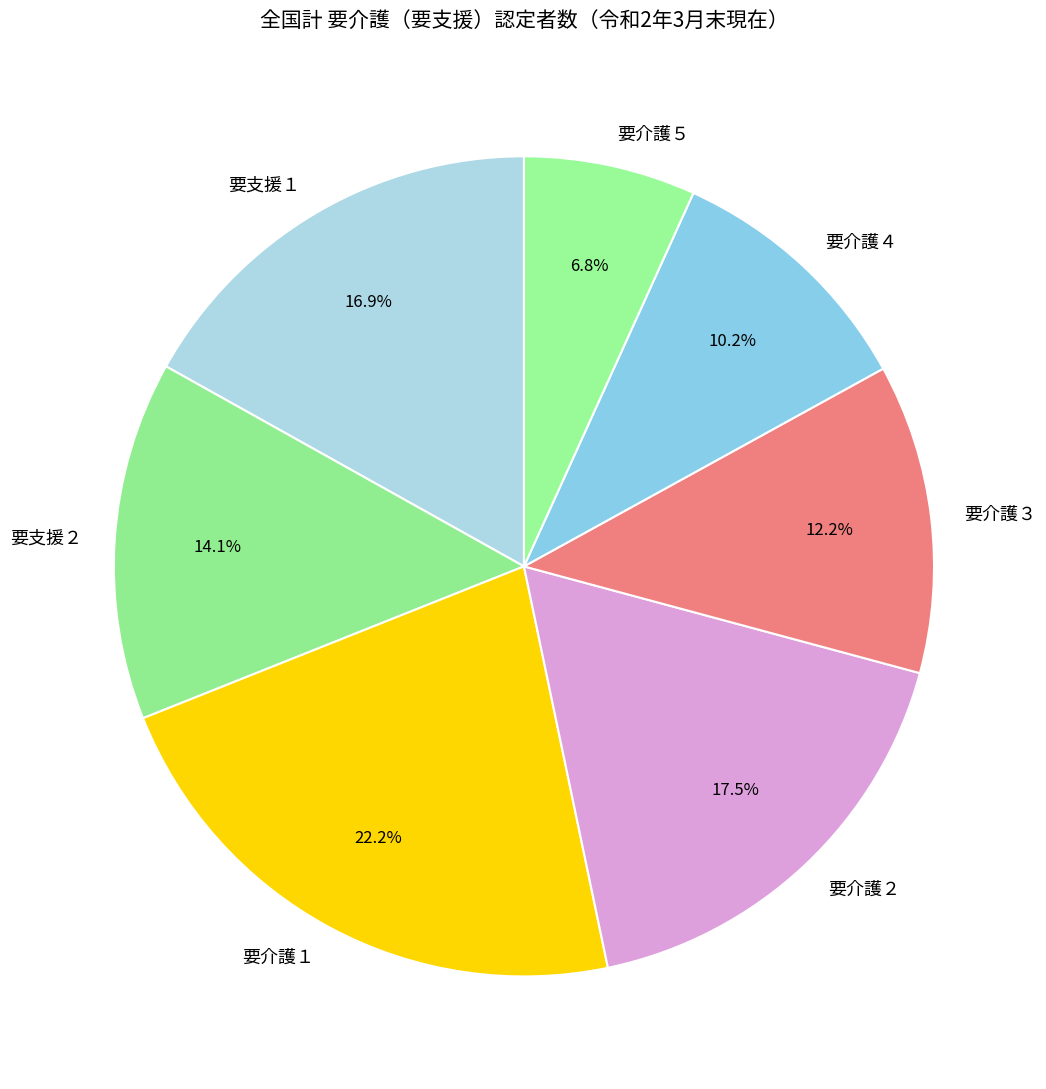

What percentage is NOT represented by 要介護５?

93.2%